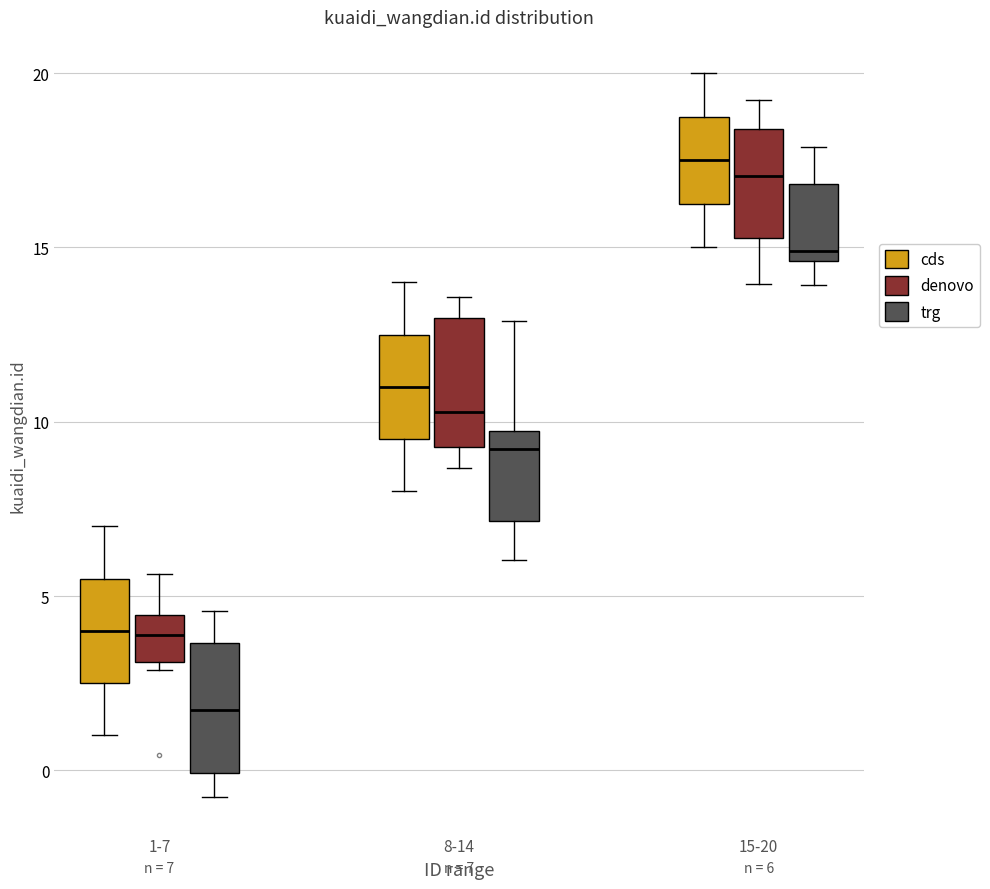

Which box's median line is the lowest?

1-7 (trg)